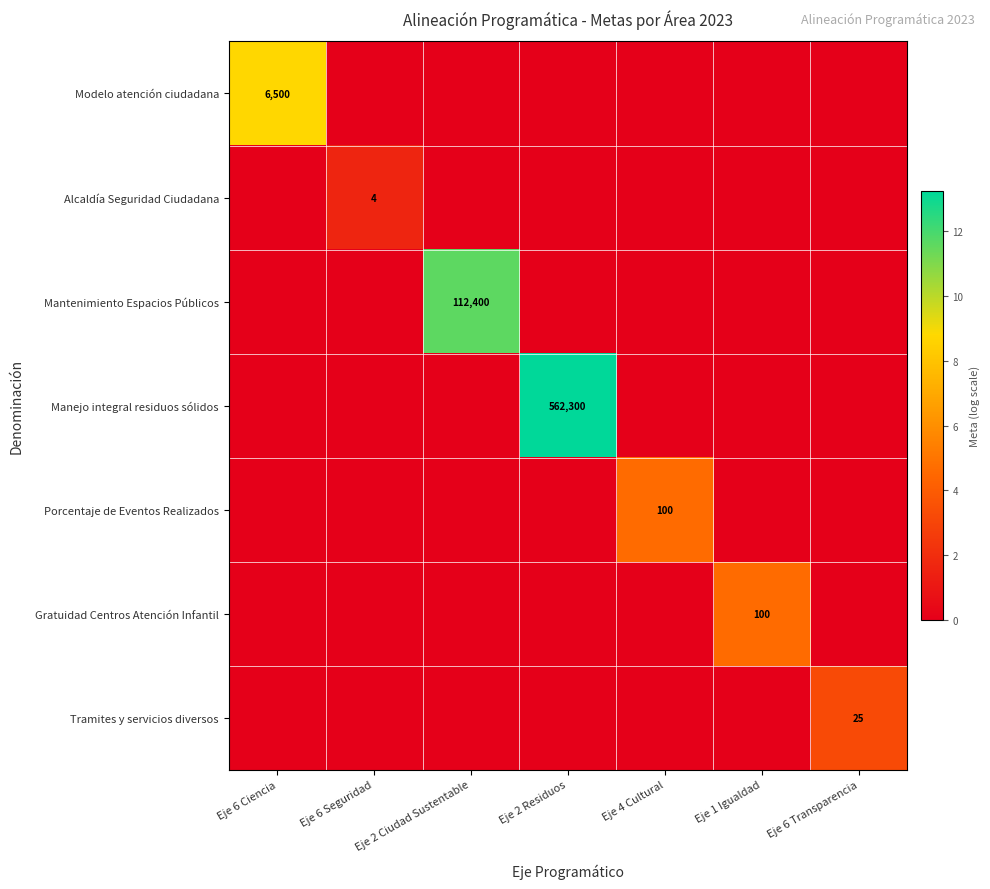

The Mantenimiento Espacios Públicos series shows 112400 at Eje 2 Ciudad Sustentable. True or false?

True